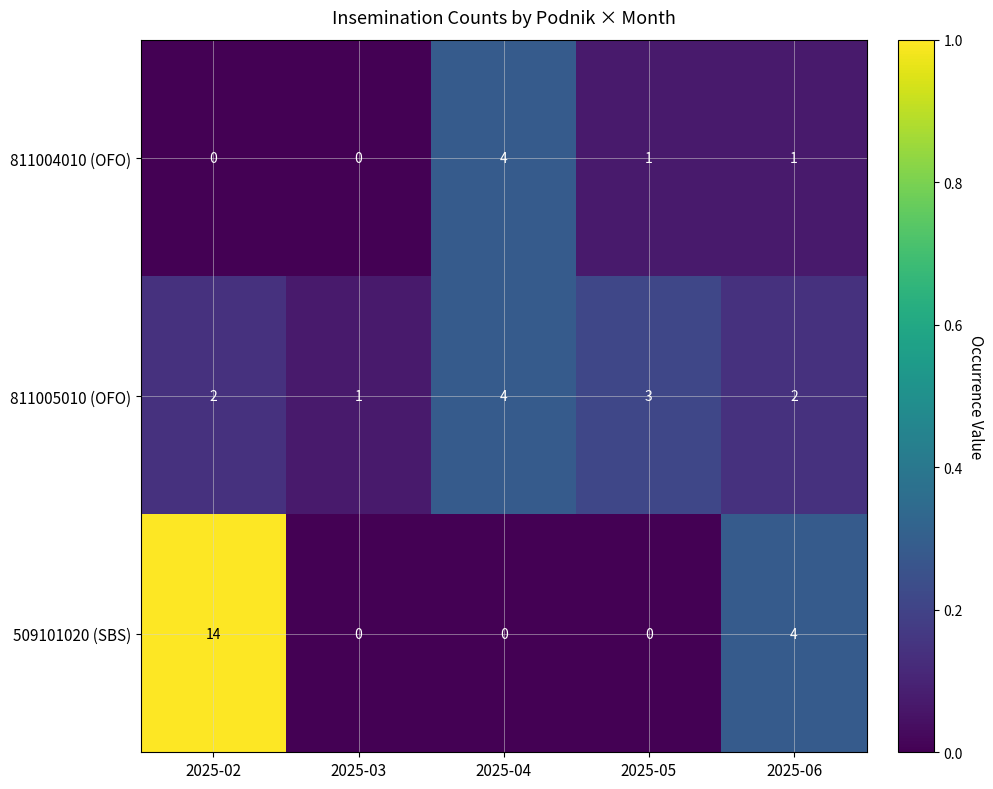

The 811005010 (OFO) series shows 1 at 2025-03. True or false?

True